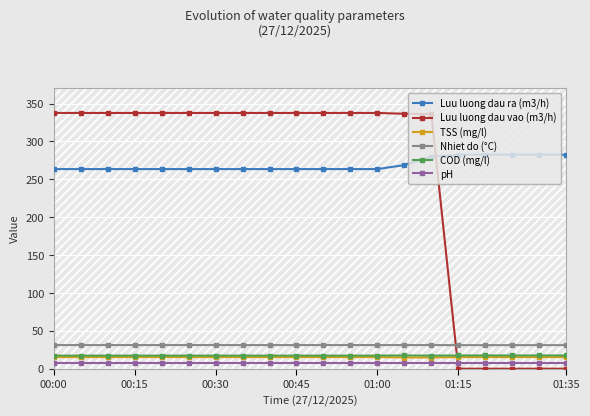

True or false: Luu luong dau ra (m3/h) has more than 2 interior local peaks.

False